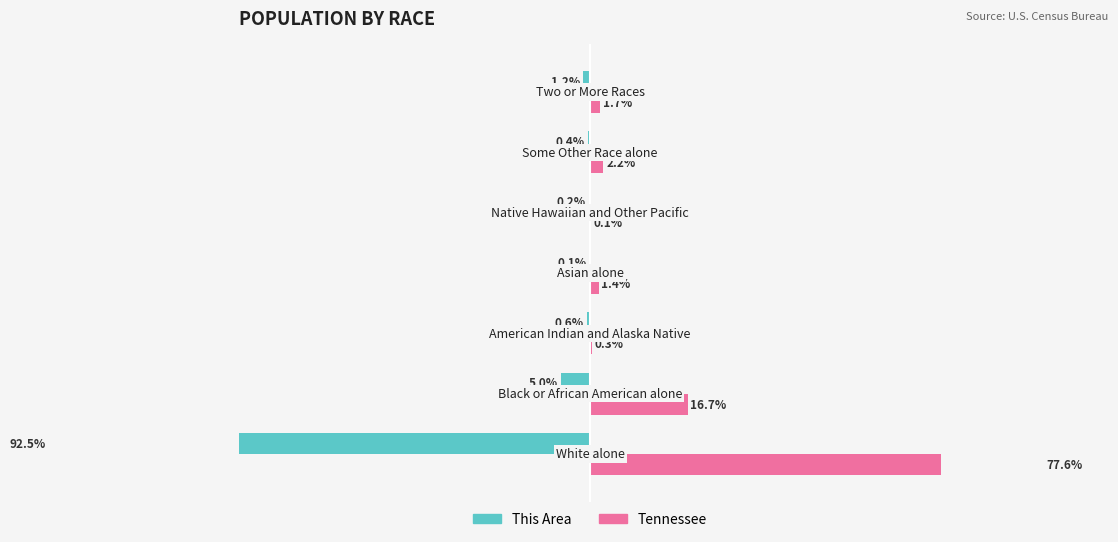

What is the average value of the Tennessee series?

14.3